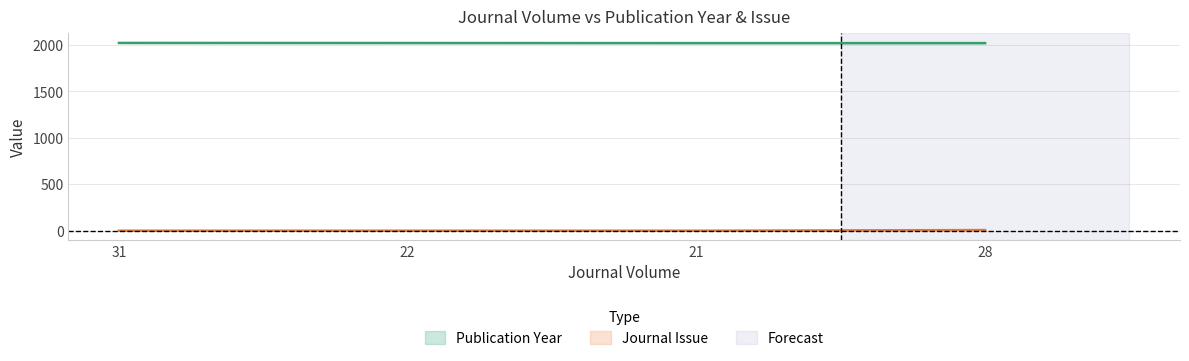

The value of Journal Issue at 22 is 1. True or false?

True